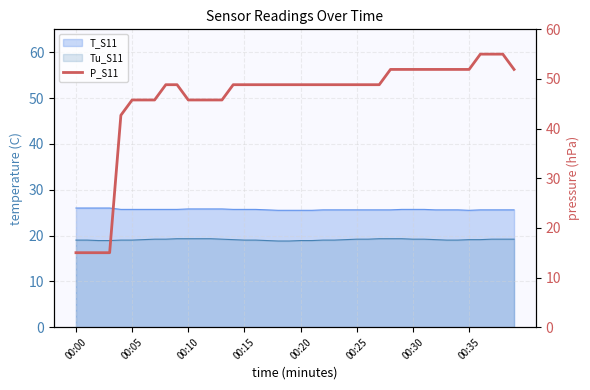

Approximately how many times larger is the value at 18 compared to 17?

1.0